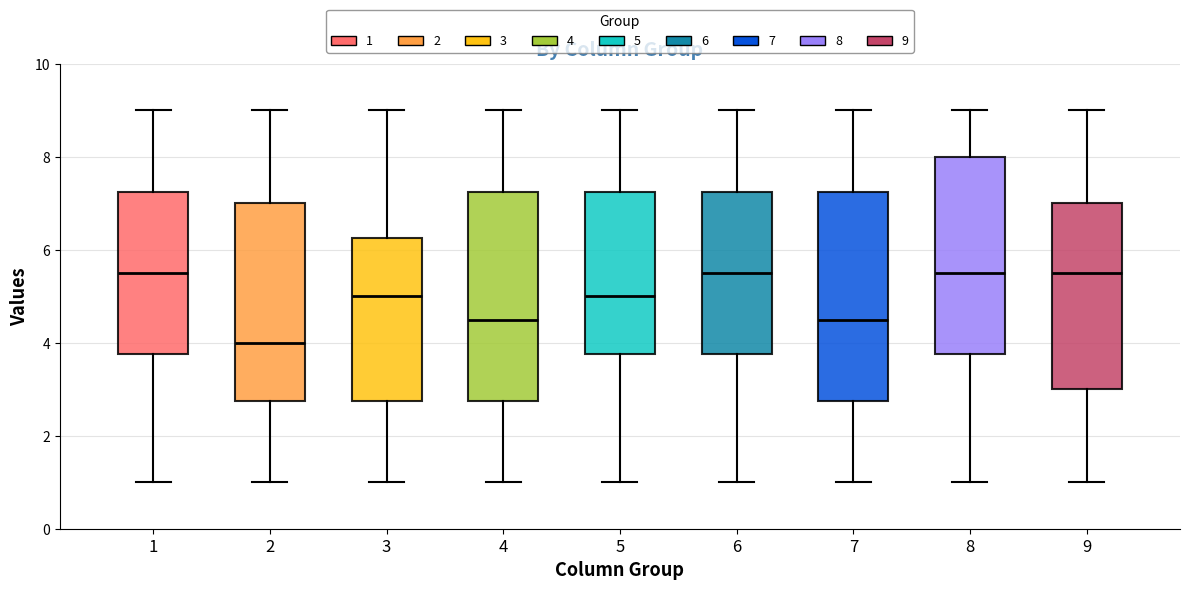

Which box has the lowest median line?

2